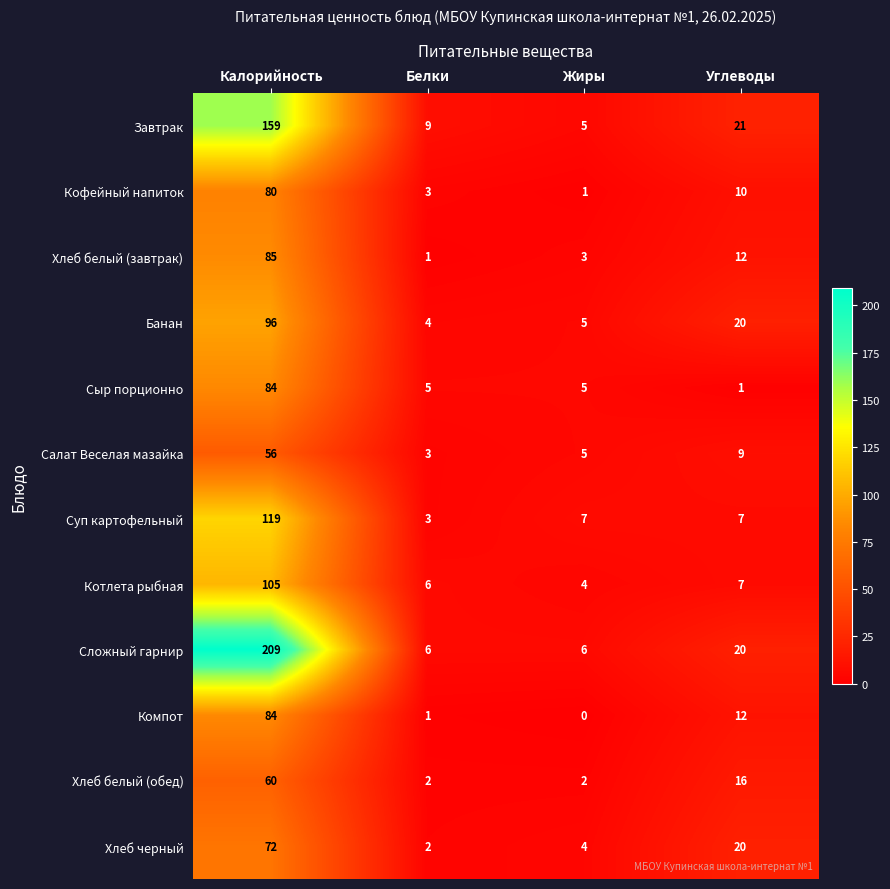

Where is Салат Веселая мазайка nearest to the value 29?

Углеводы